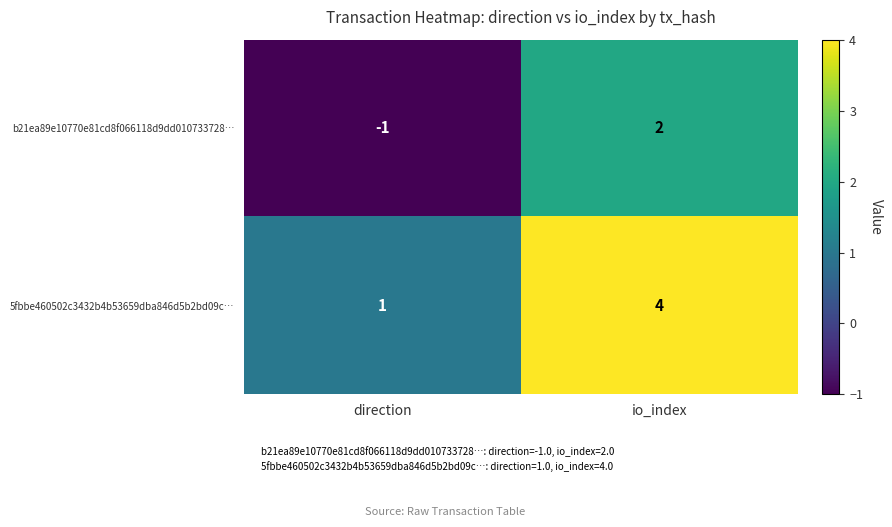

Reading right to left, extract all data points from this chart.

b21ea89e10770e81cd8f066118d9dd010733728…: io_index=2	direction=-1
5fbbe460502c3432b4b53659dba846d5b2bd09c…: io_index=4	direction=1